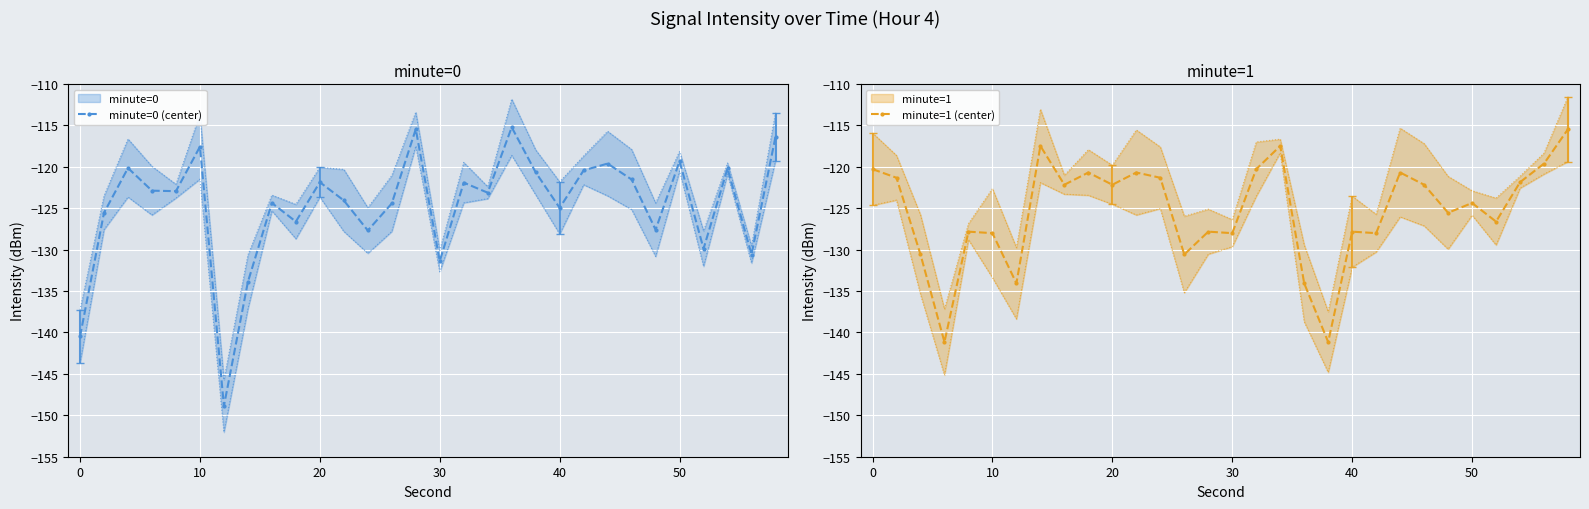

The minute=0 (center) series shows -218.3 at 20. True or false?

False